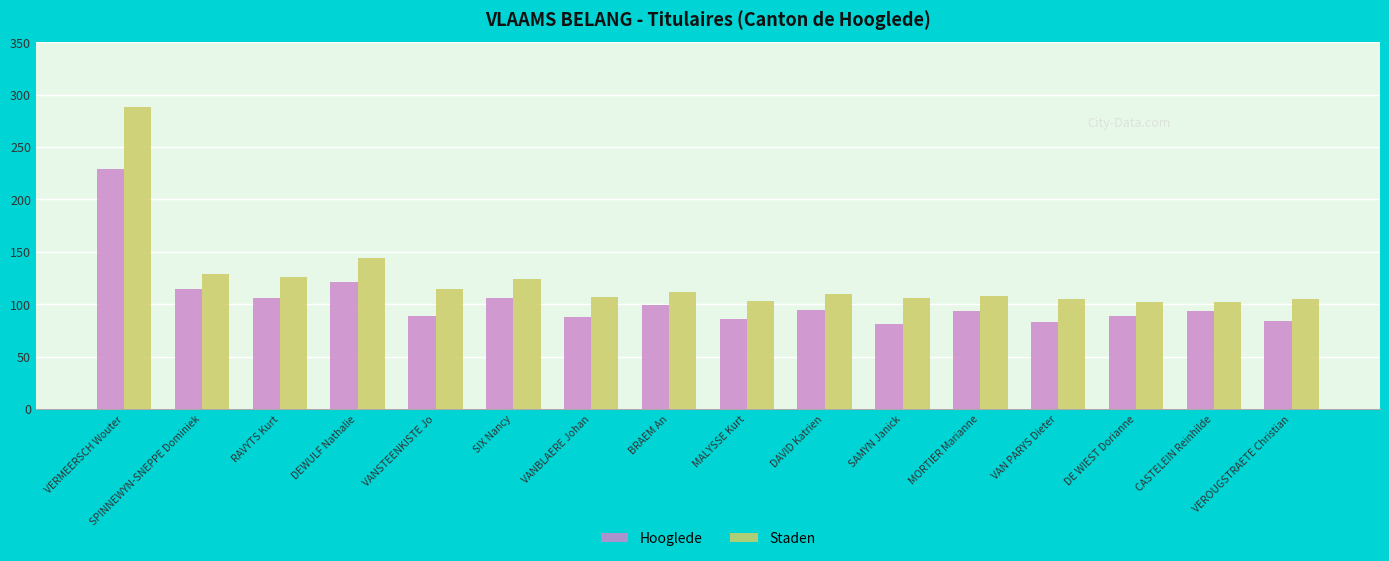

Rank the series by their average value, from lowest to highest.

Hooglede, Staden